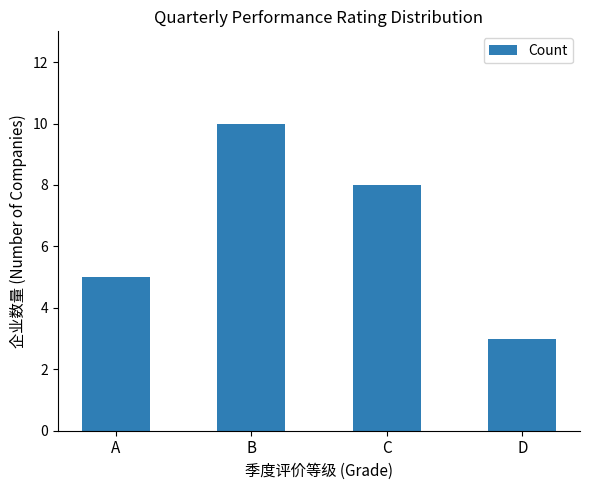

Read the value at A.

5